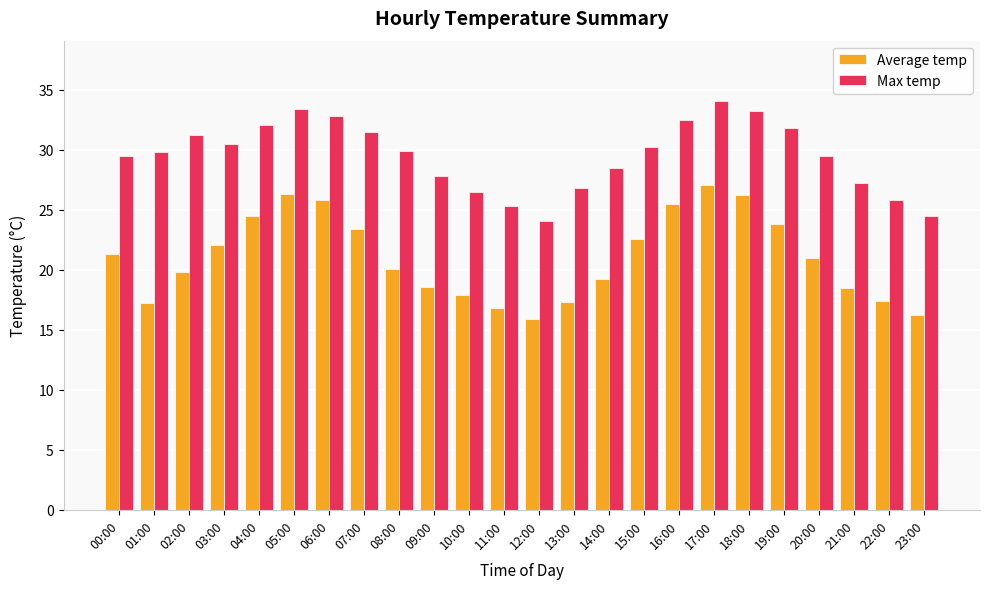

The value of Max temp at 00:00 is 29.5. True or false?

True